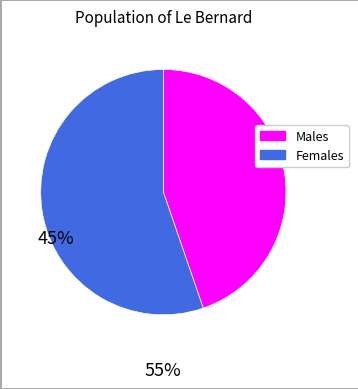

Is there any slice that represents more than half of the pie?

Yes